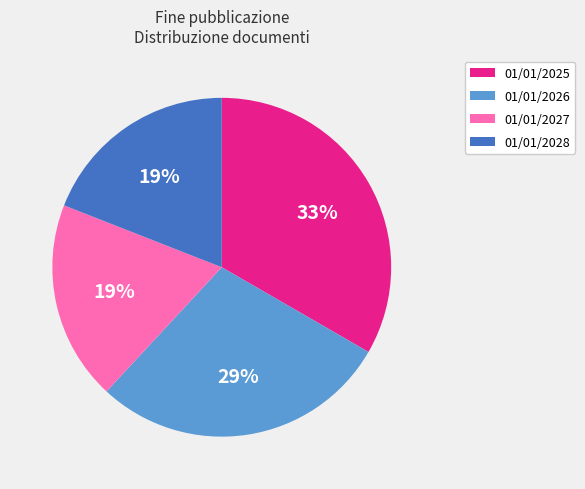

What is the largest slice in the pie chart?

01/01/2025